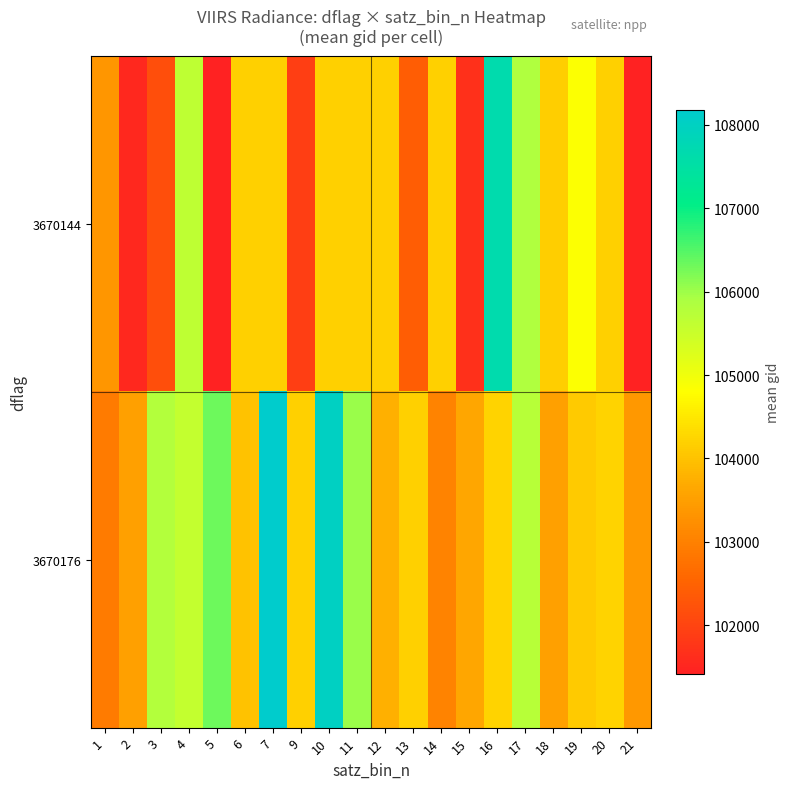

At 4, list the series in order from largest to smallest.

3670144, 3670176